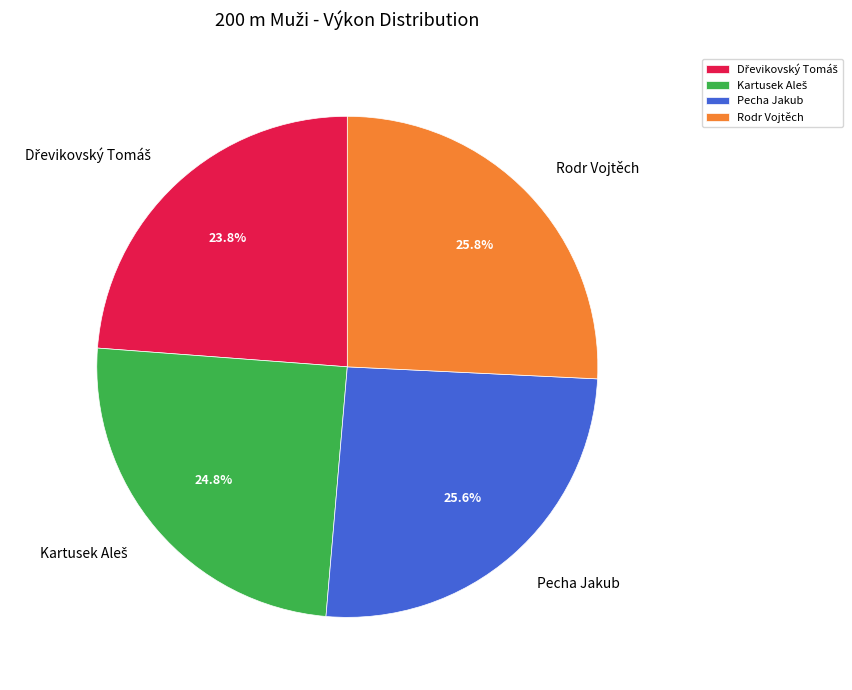

Does Rodr Vojtěch account for over 50% of the chart?

No